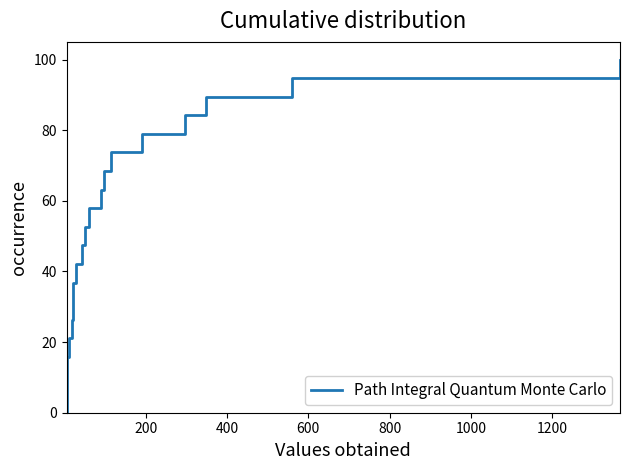

What is the maximum value shown in the chart?

100.0